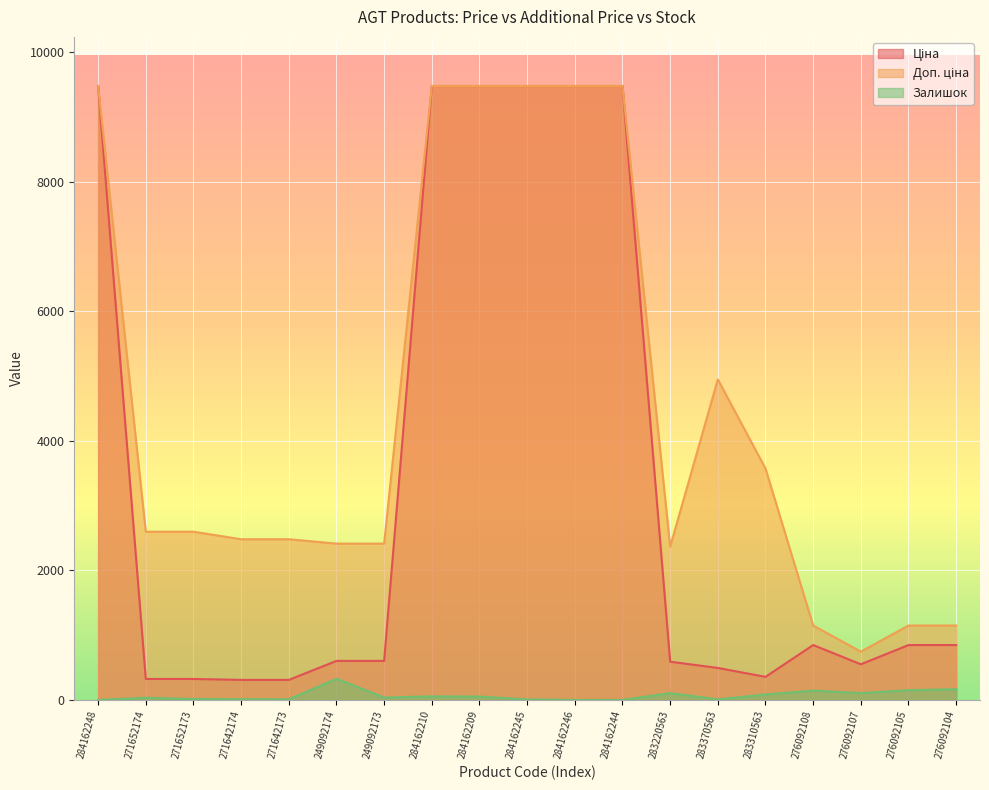

Rank the series by their maximum value, from lowest to highest.

Залишок, Ціна, Доп. ціна